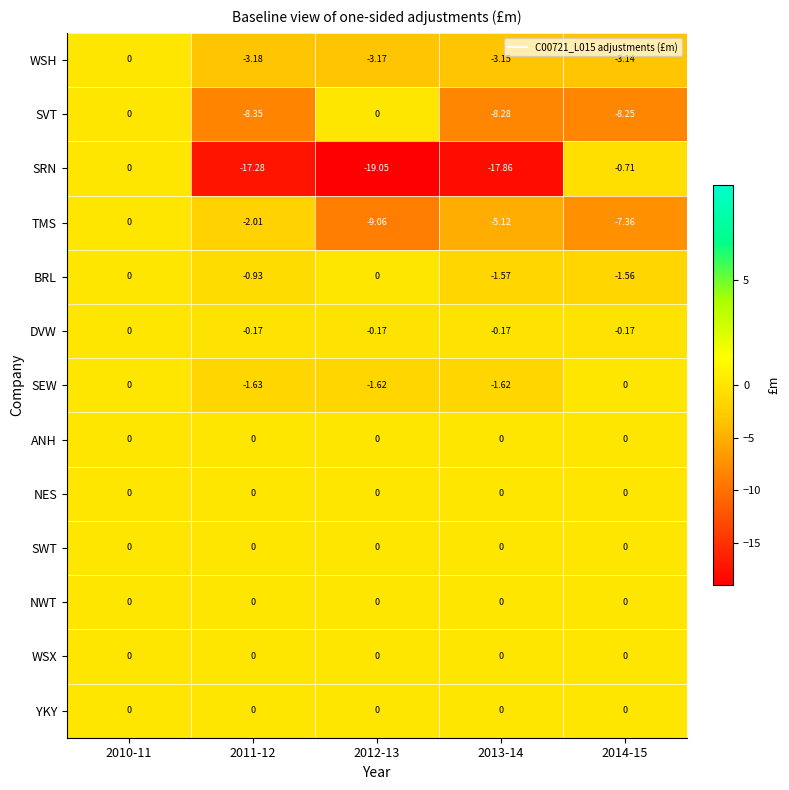

Is the value of TMS at 2010-11 greater than the value of WSH at 2013-14?

Yes